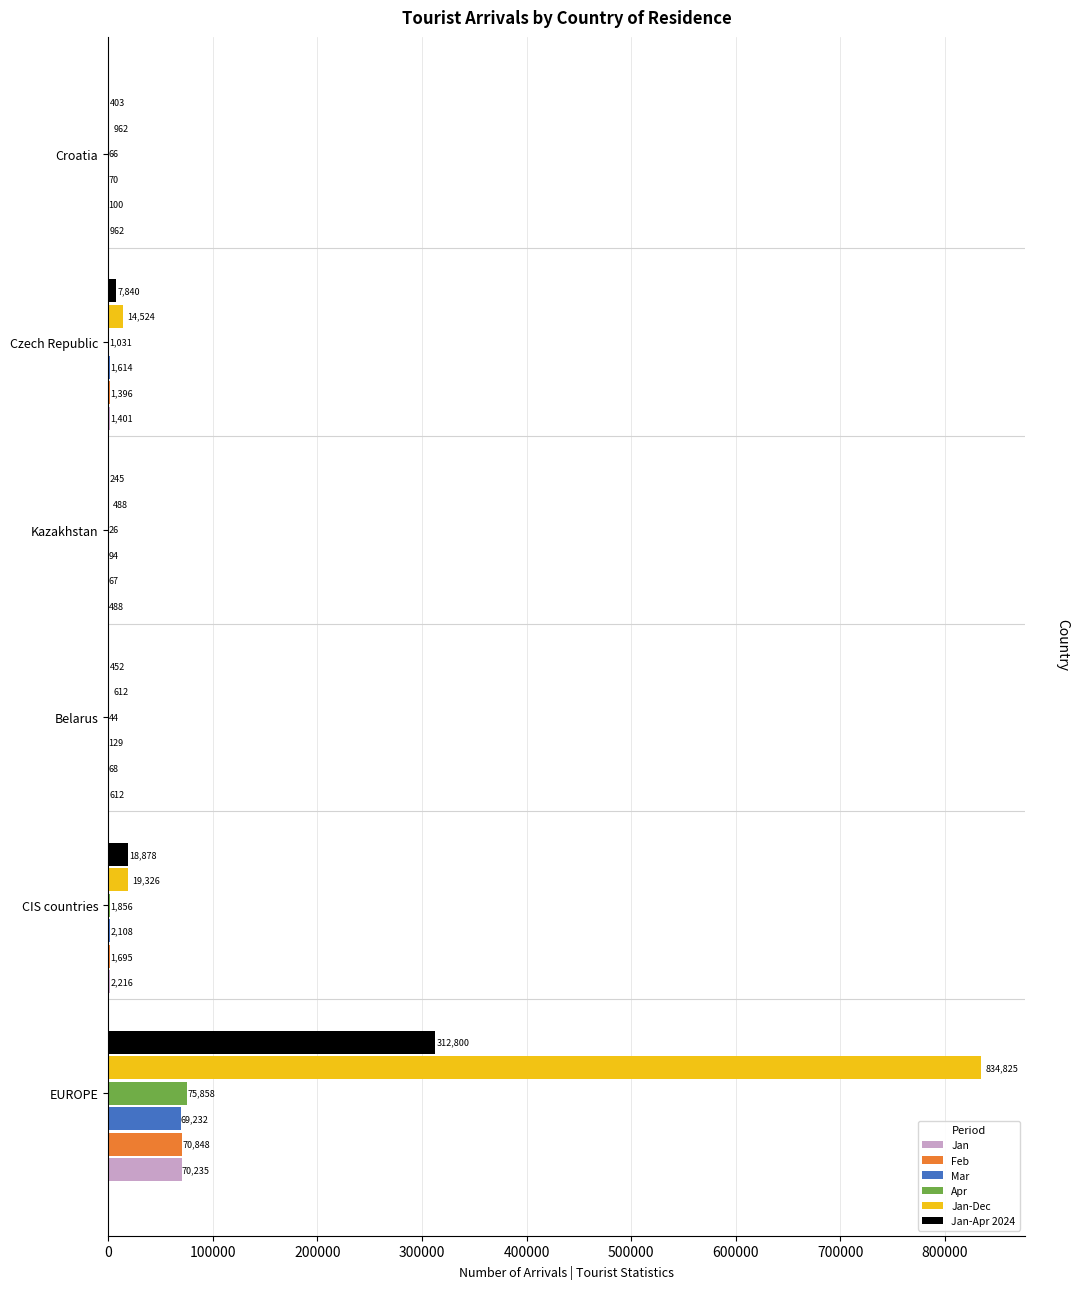

Count the number of data series in this chart.

6